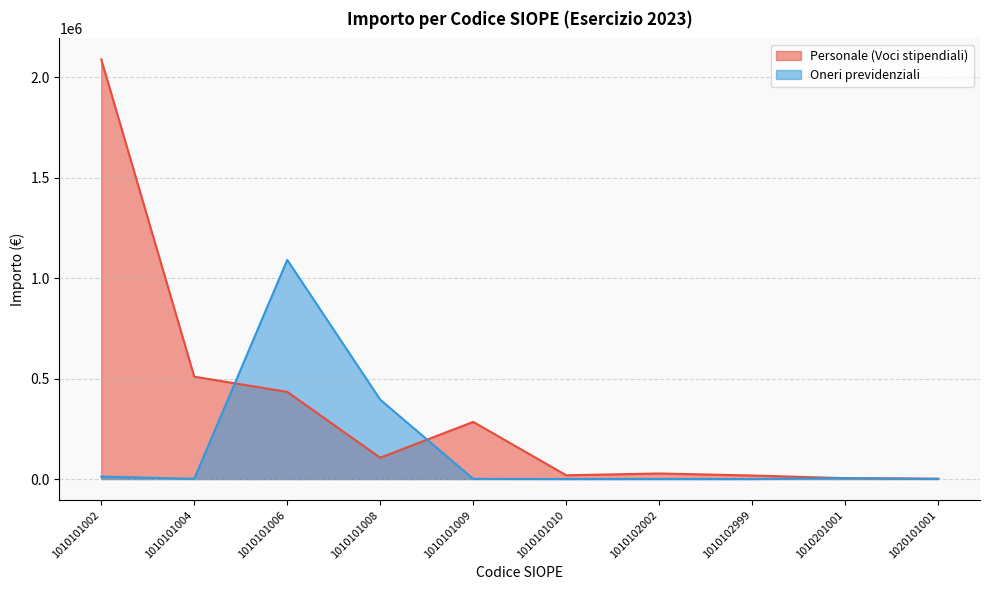

What is the difference between the highest and lowest values at 1010101009?

283708.1